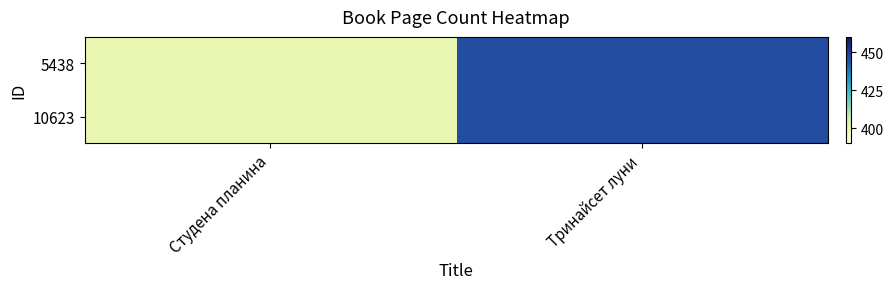

Reading left to right, list all the values displayed in this chart.

5438: Студена планина=400	Тринайсет луни=446
10623: Студена планина=400	Тринайсет луни=446